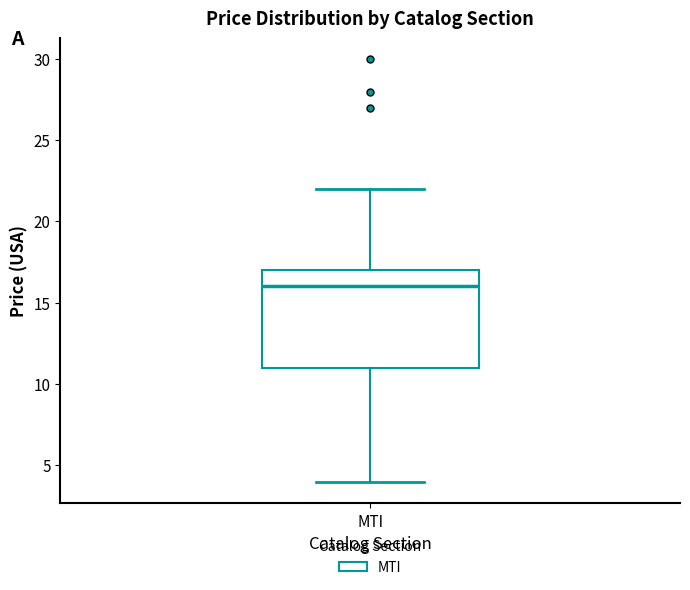

Where is the upper edge of the box for MTI on the y-axis? The values are not printed on the chart, so give them approximately, as read against the axis.

17